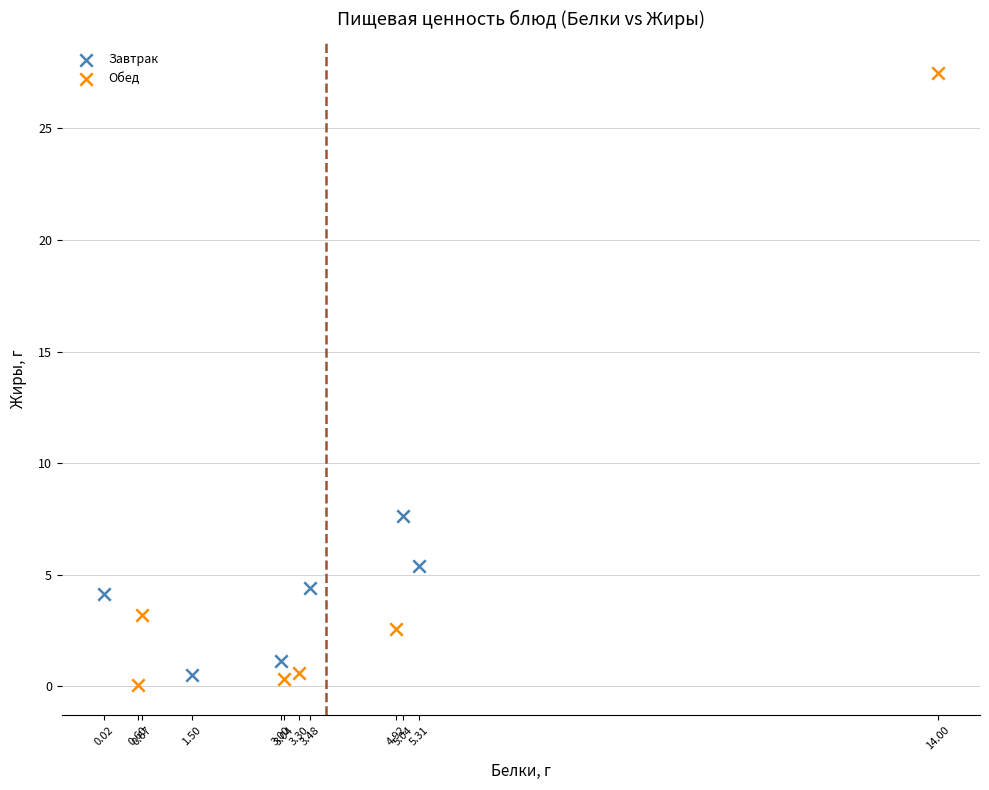

Which series reaches the minimum Y coordinate?

Обед